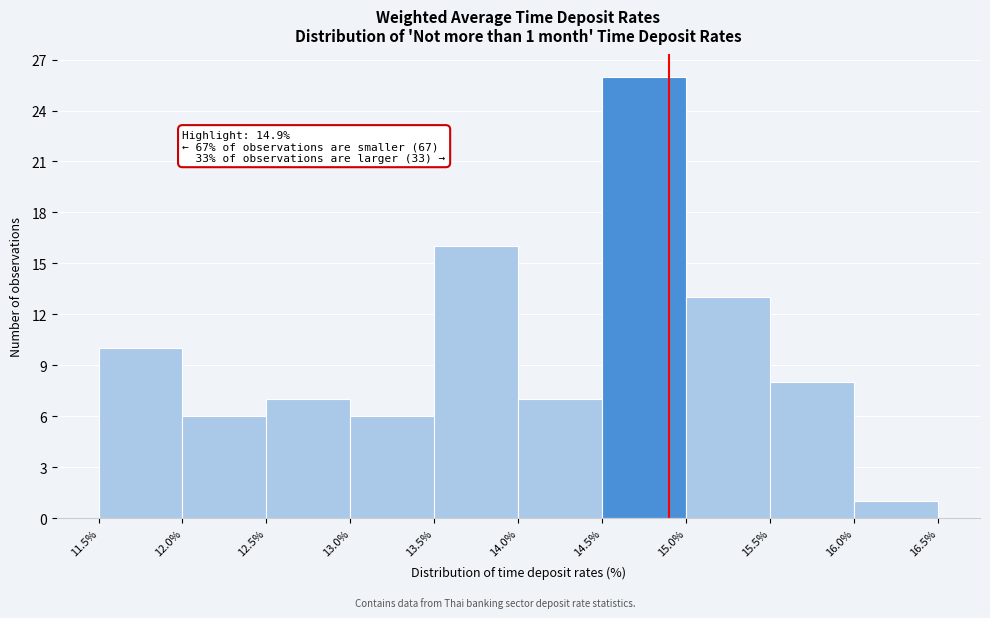

Over which range of the x-axis is the bar tallest?

14.5% to 15.0%